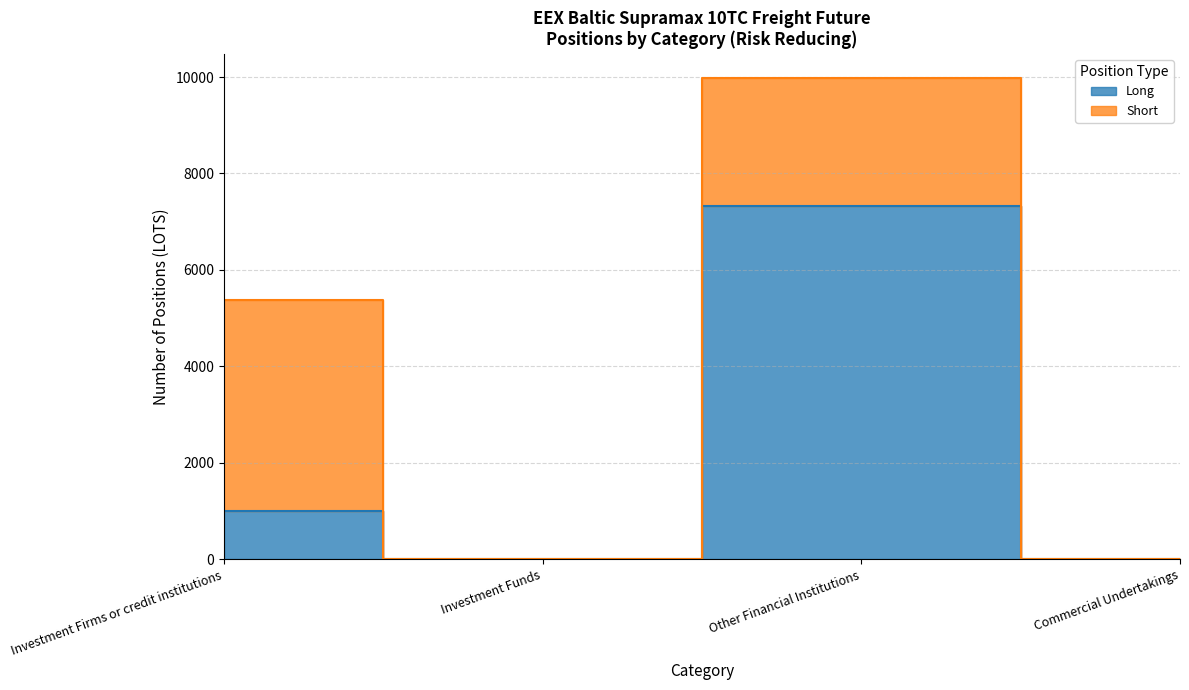

At which label is the value closest to 3666?

Investment Firms or credit institutions